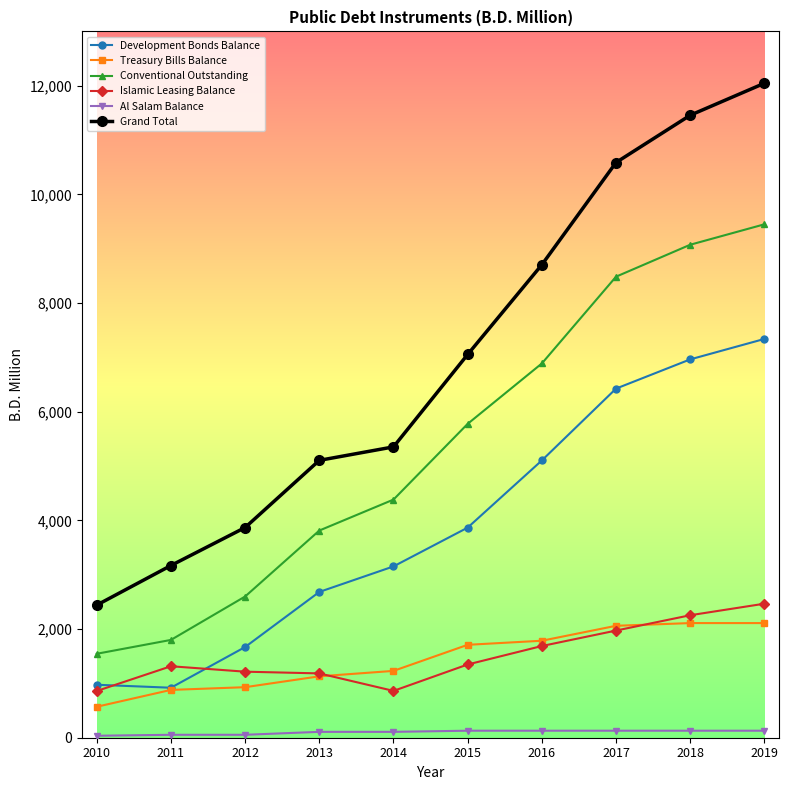

How many lines are shown in the chart?

6